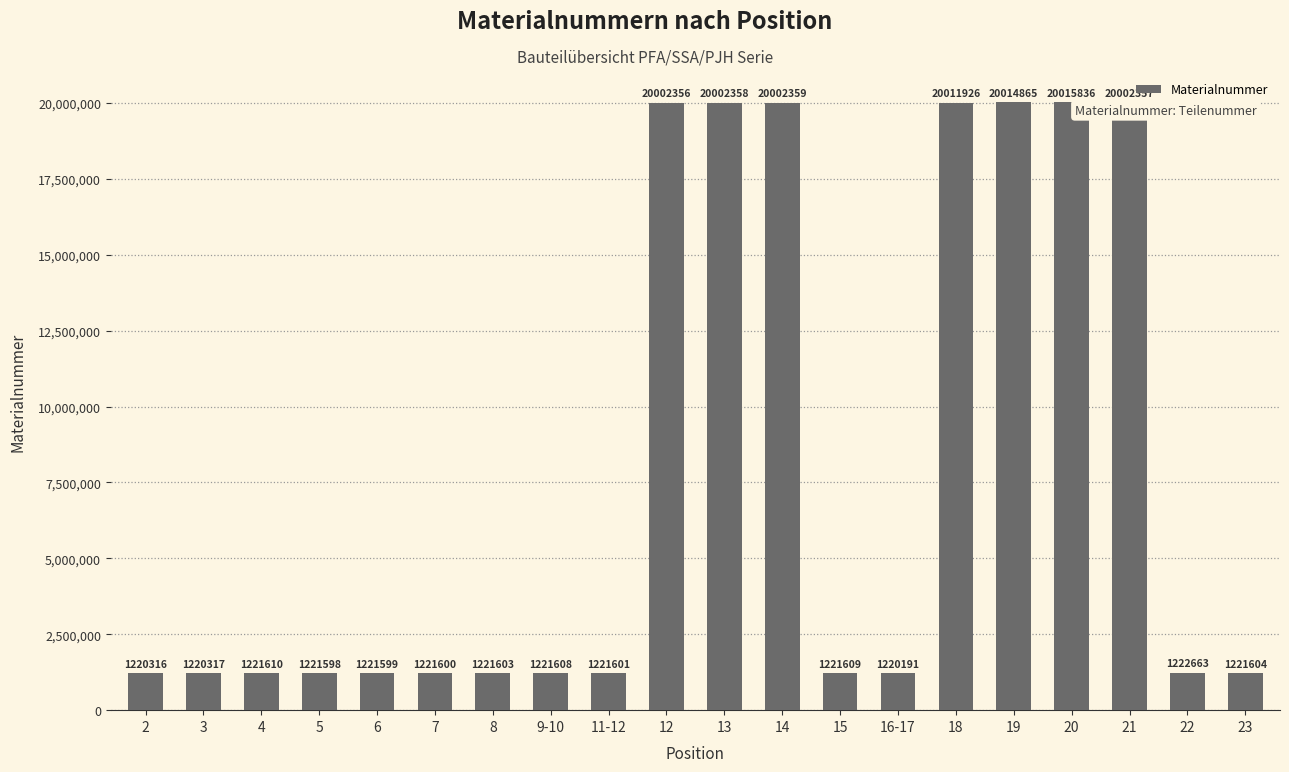

Does the chart contain any negative values?

No